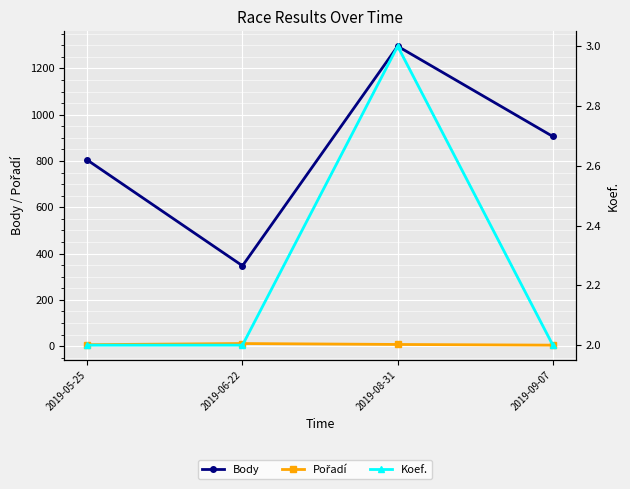

Which series has the largest range (max minus min)?

Body